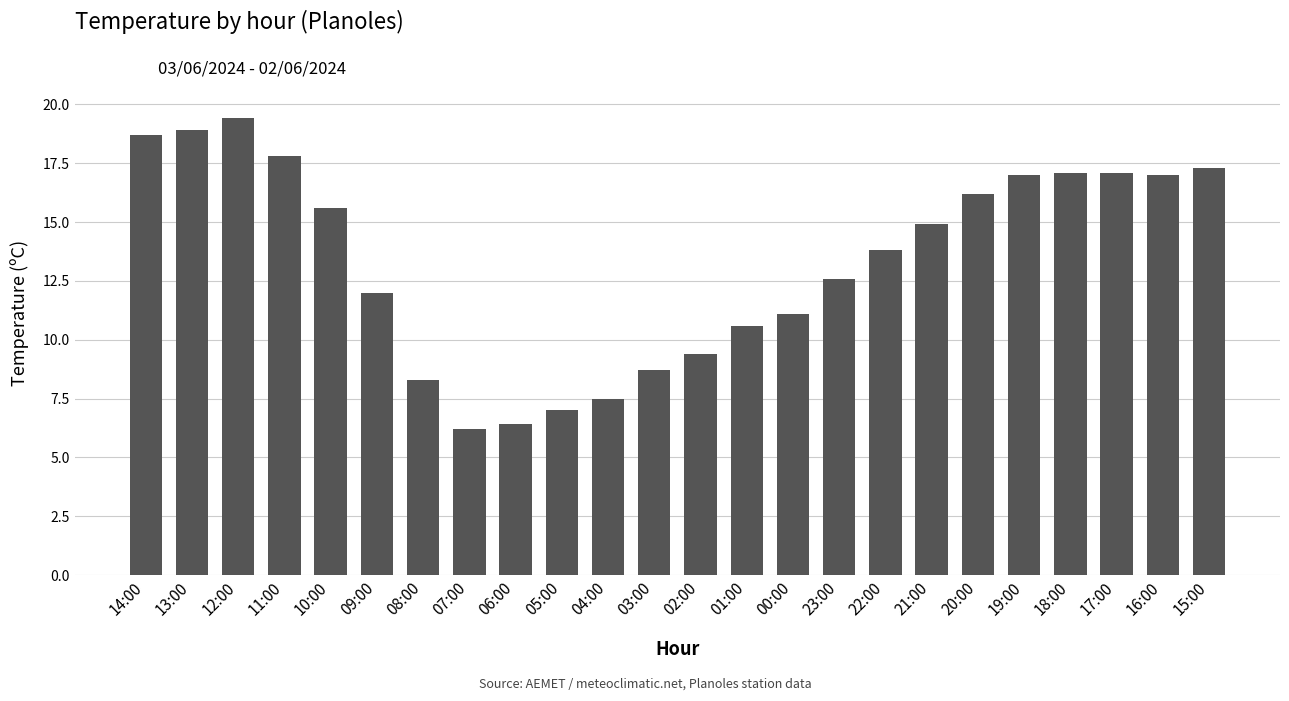

The value at 11:00 is 17.8. True or false?

True